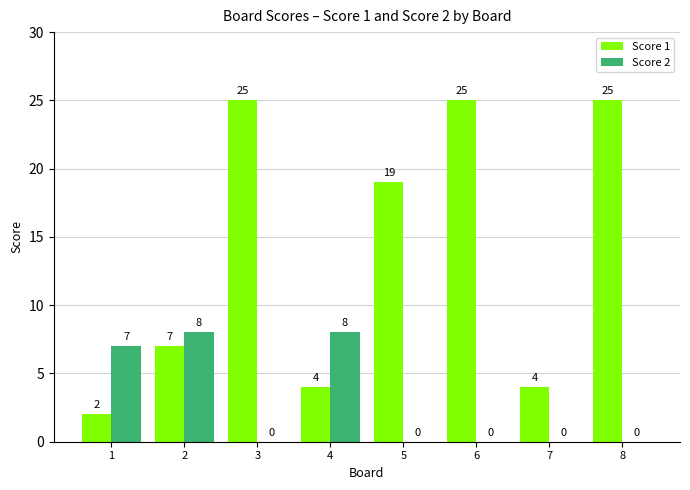

Between 2 and 8, which series saw the biggest shift?

Score 1